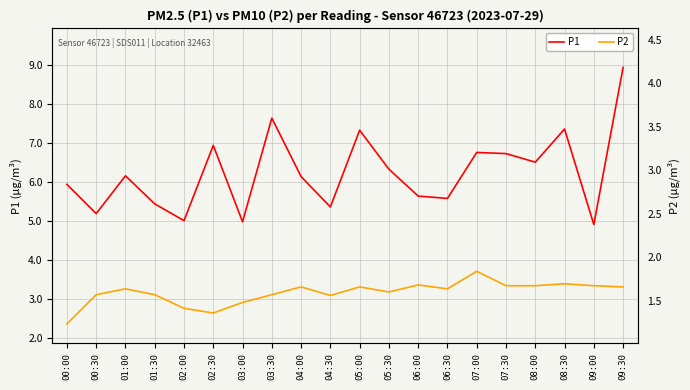

What is the difference between the maximum and minimum values in the P2 series?

1.4